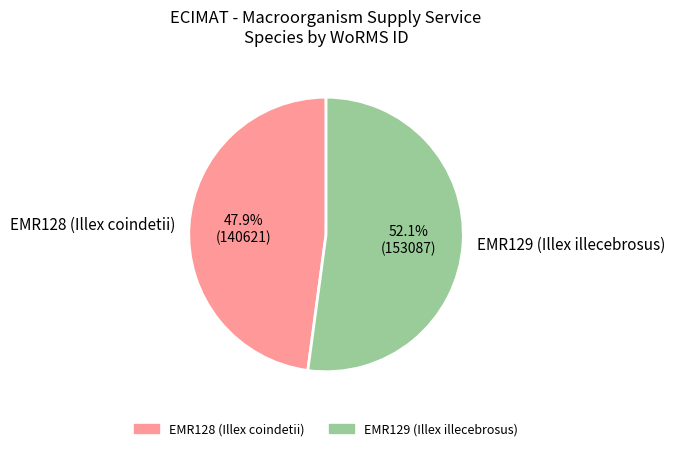

Is EMR128 (Illex coindetii) the majority of the pie?

No